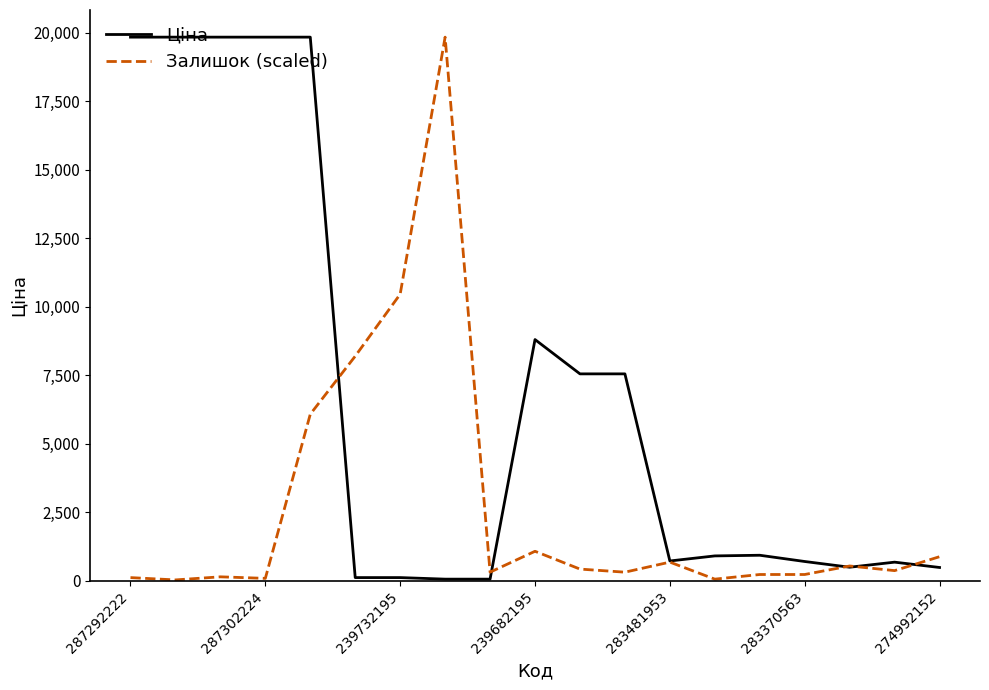

True or false: Ціна has more than 0 points higher than both neighbors.

True